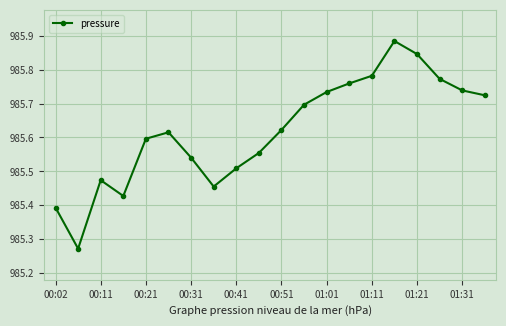

Count the values in the range 985 to 986.

20